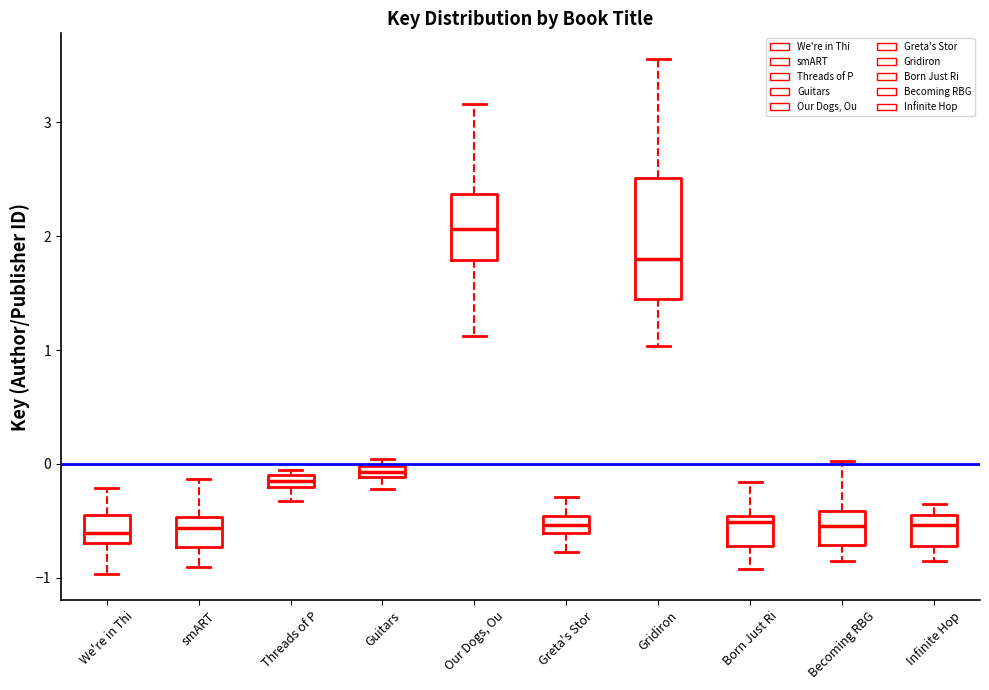

Which box is the tallest, from its lower edge to its upper edge?

Gridiron